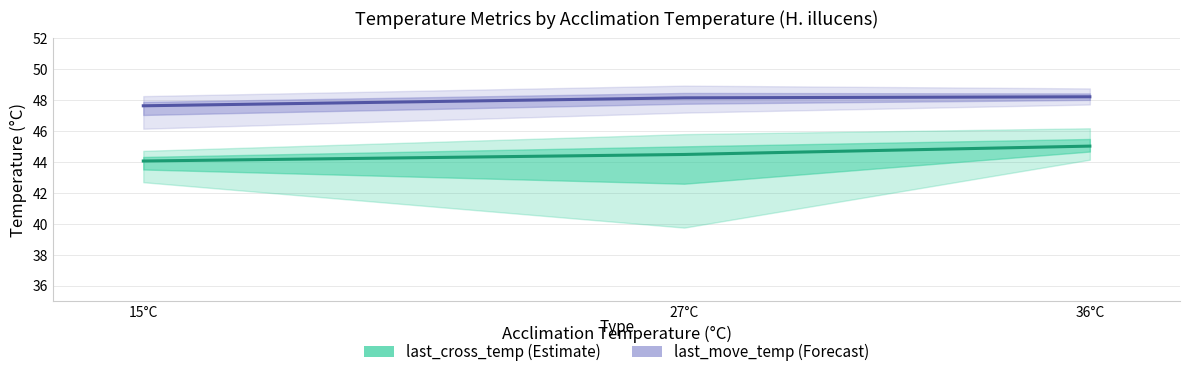

List the series in order of their peak value, highest first.

last_move_temp (Forecast), last_cross_temp (Estimate)